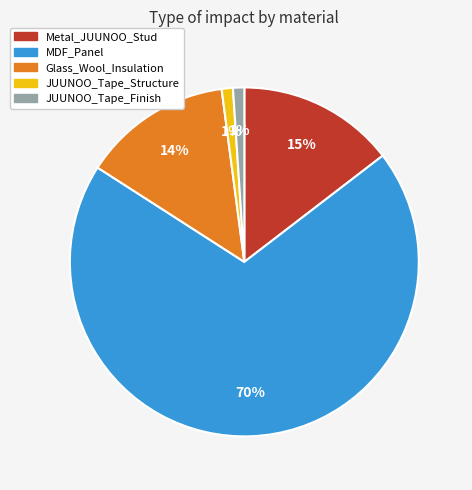

Combined, do JUUNOO_Tape_Finish and Metal_JUUNOO_Stud account for over 50%?

No